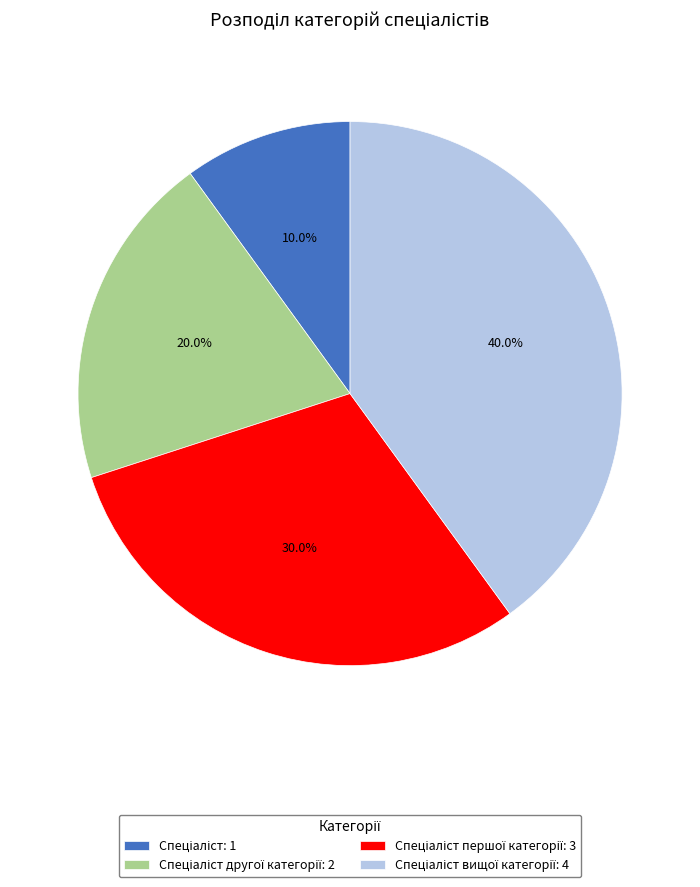

Does any single category account for the majority?

No